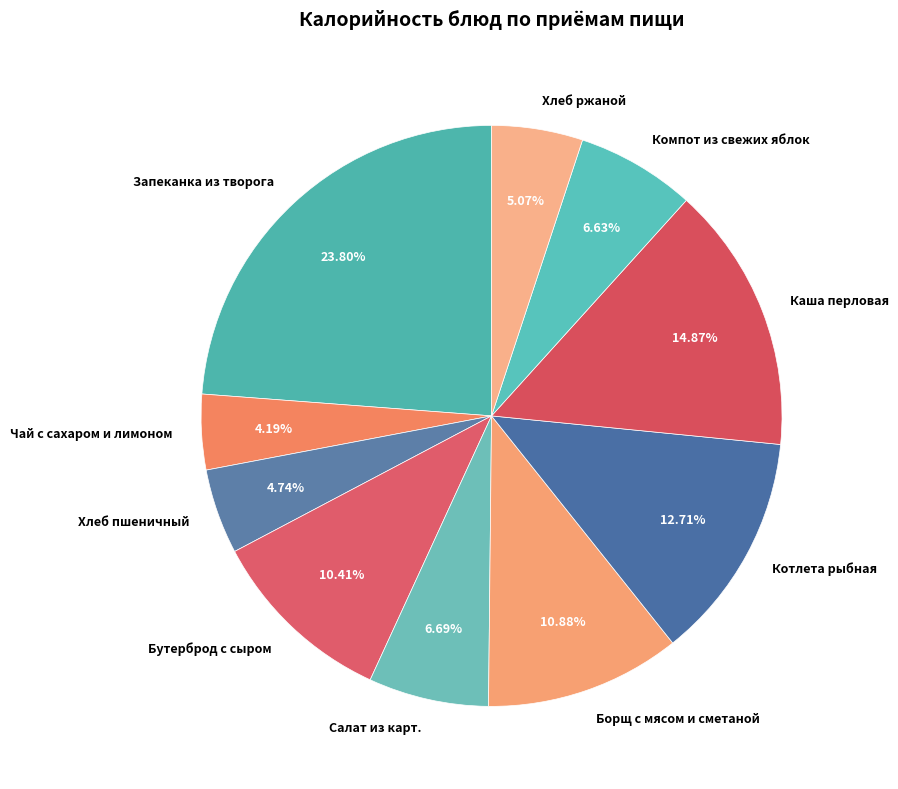

How many slices are in this pie chart?

10